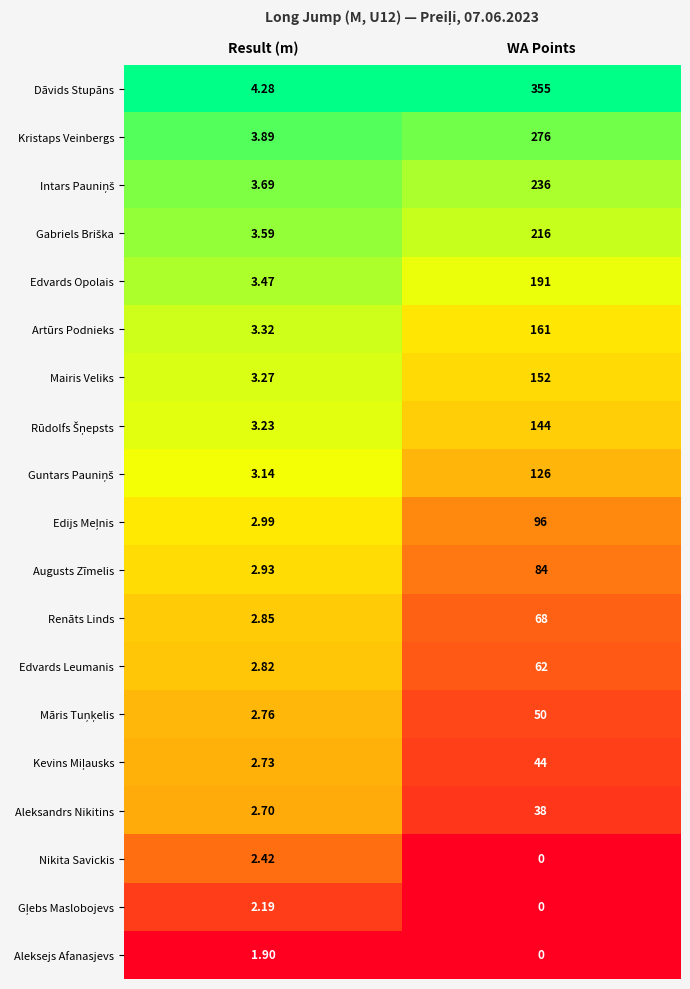

The value of Aleksandrs Nikitins at 0 is 2.7. True or false?

True